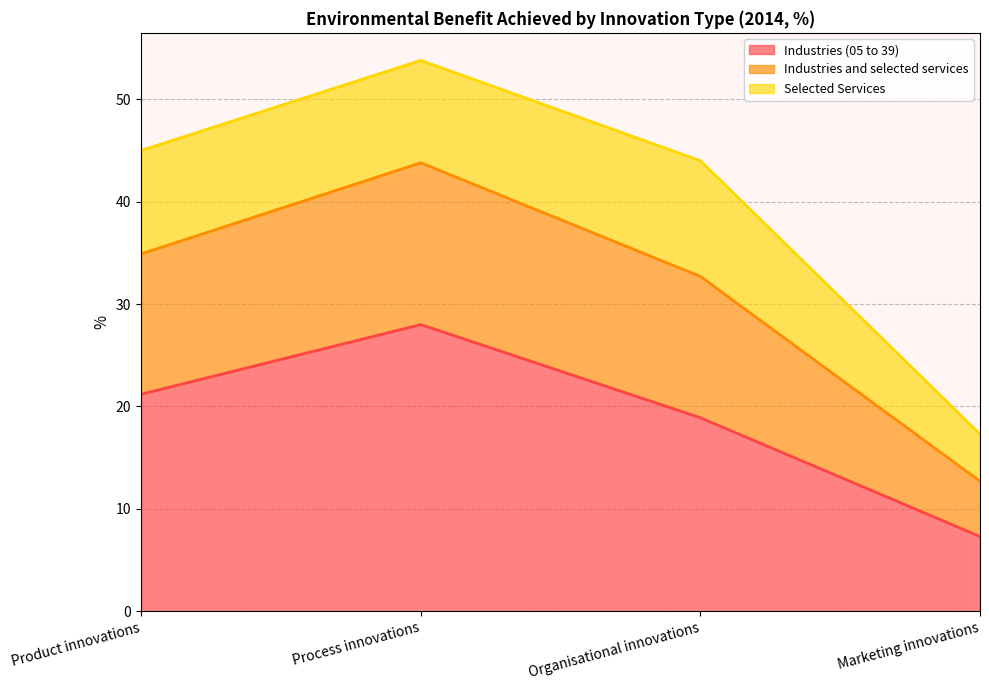

What is the lowest value of the Industries (05 to 39) series?

7.3